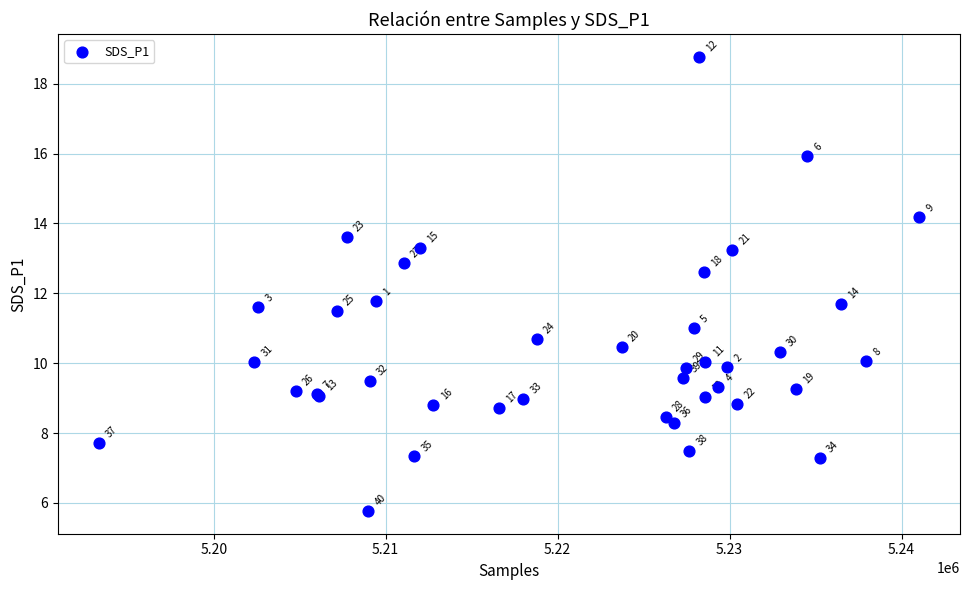

What Y value in the scatter plot is closest to 12?

11.8